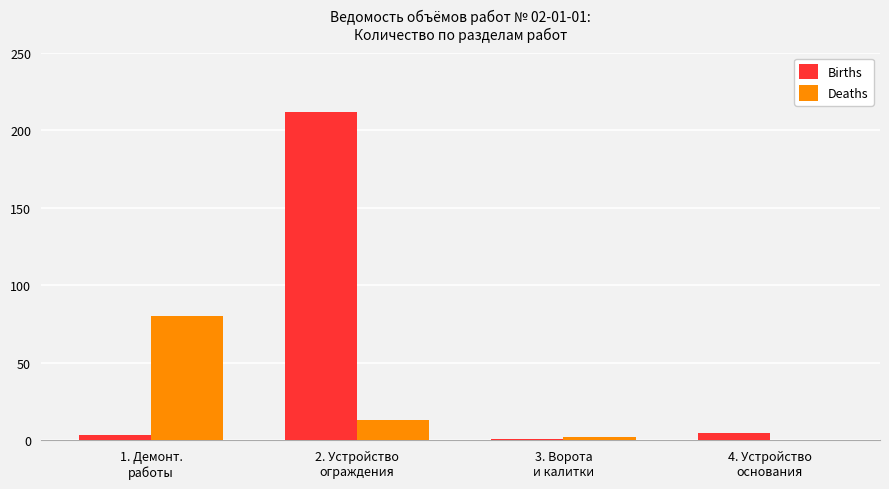

What is the maximum value shown in the chart?

212.0